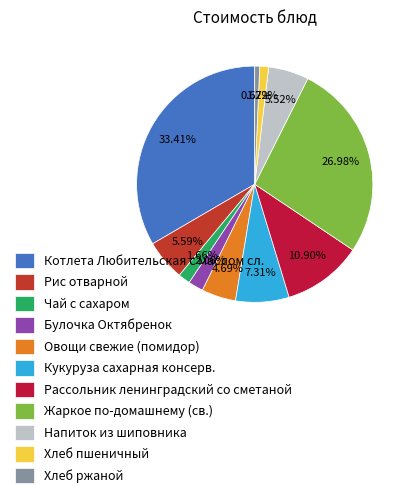

Does Рассольник ленинградский со сметаной represent more than half of the total?

No